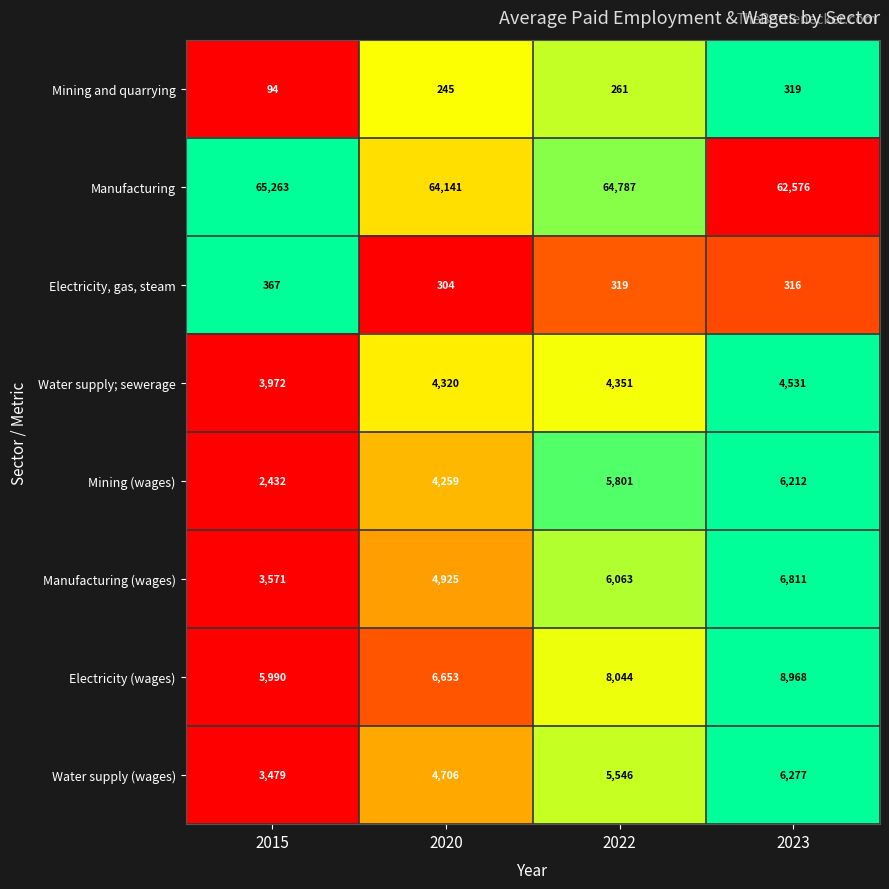

What is the difference between the maximum and second lowest values in the Electricity, gas, steam series?

51